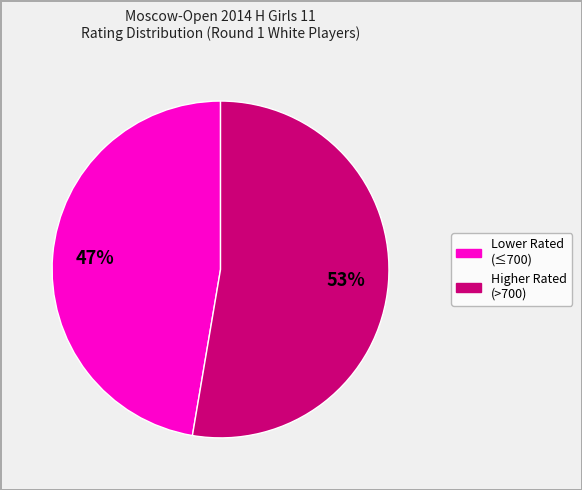

Is there a majority slice in this chart?

Yes